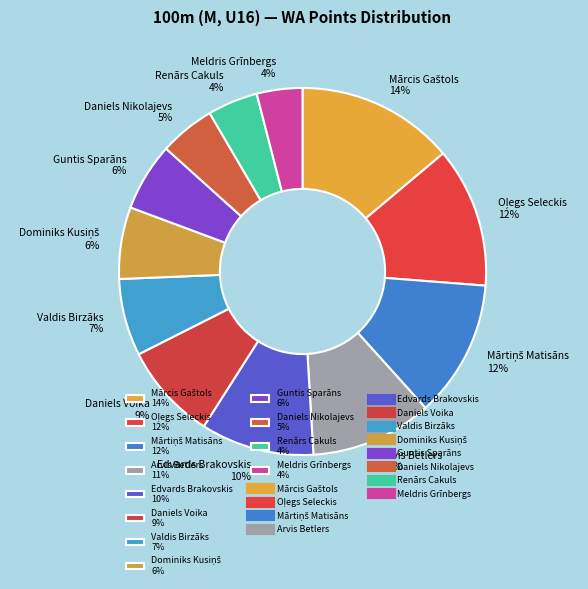

How many segments does this pie chart have?

12